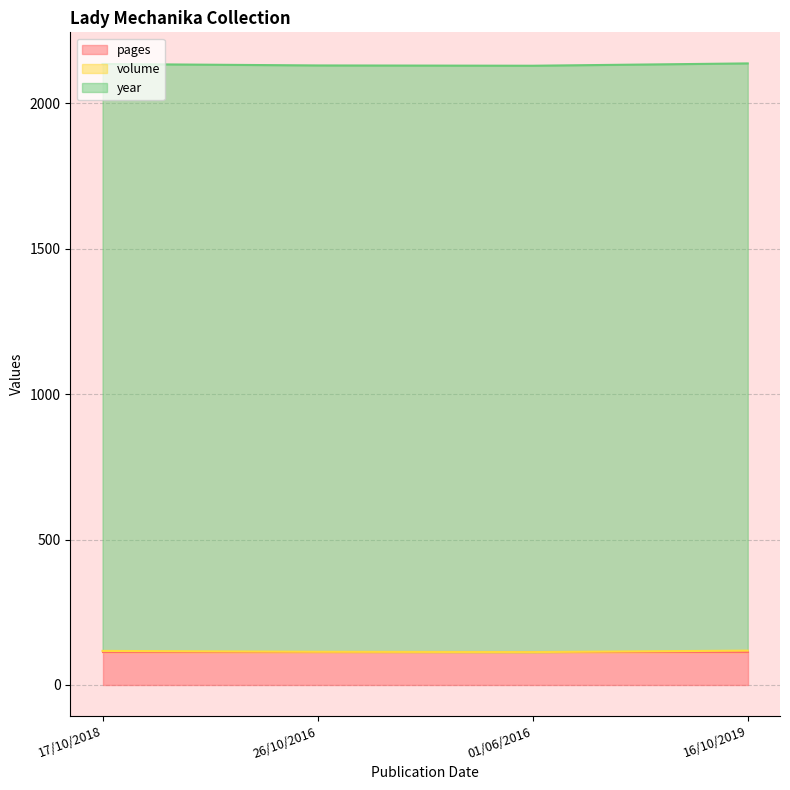

How many categories are shown in the chart?

4